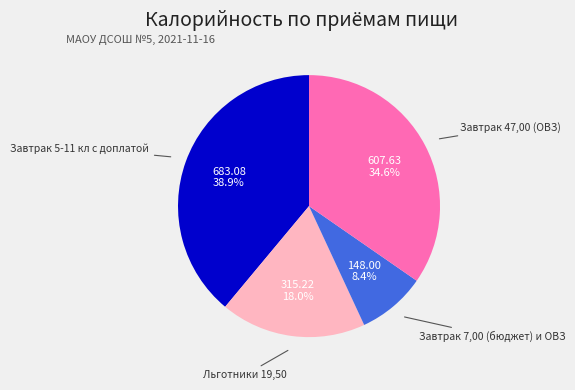

Is there any slice that represents more than half of the pie?

No